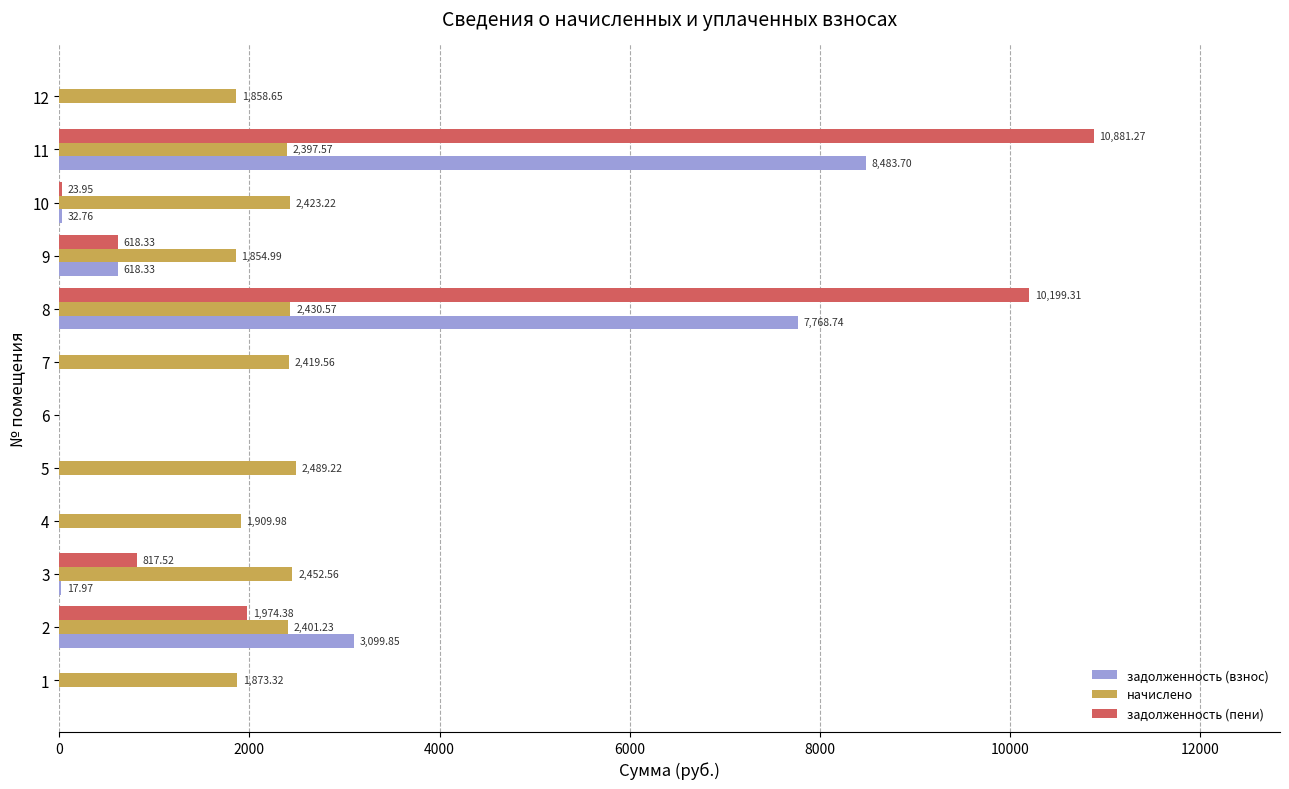

Which series has the largest total across all categories?

задолженность (пени)